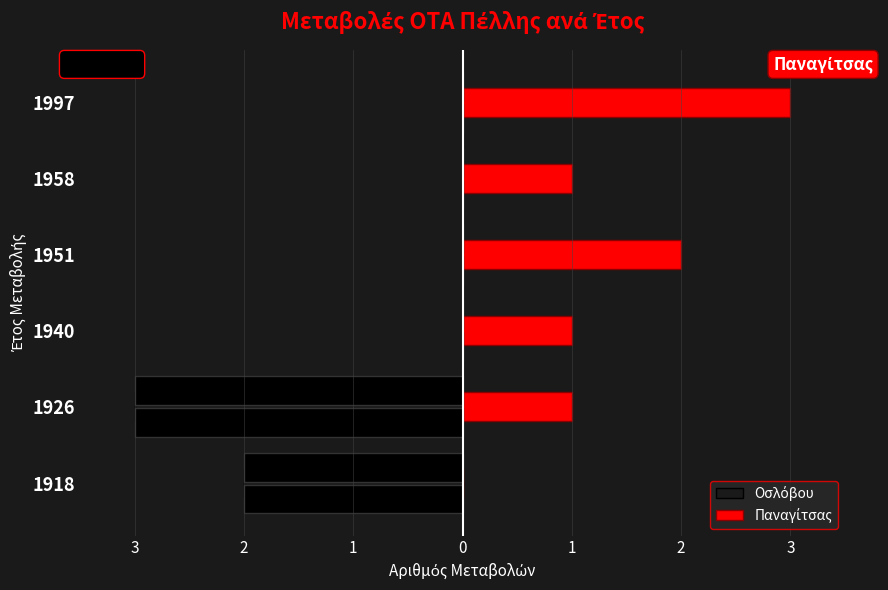

True or false: Παναγίτσας has a value of -2 at 1918.

False